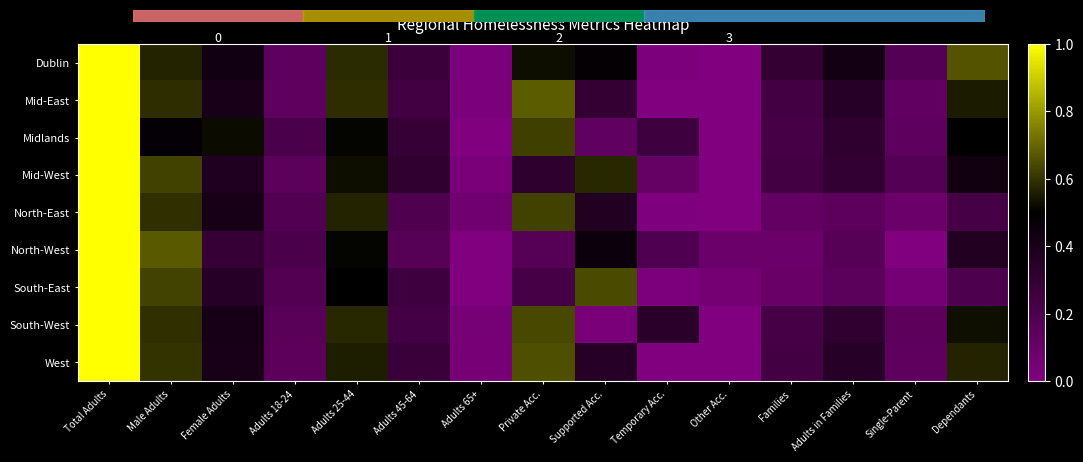

What is the maximum value shown in the chart?

1.0